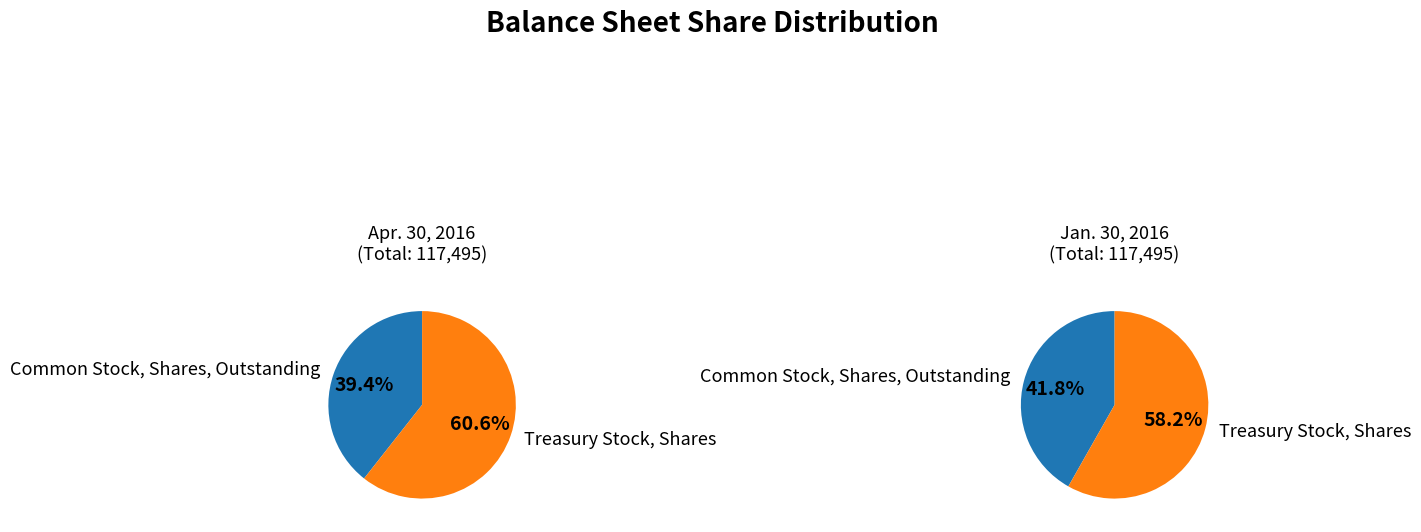

To the nearest percent, what is the average slice percentage?

50%